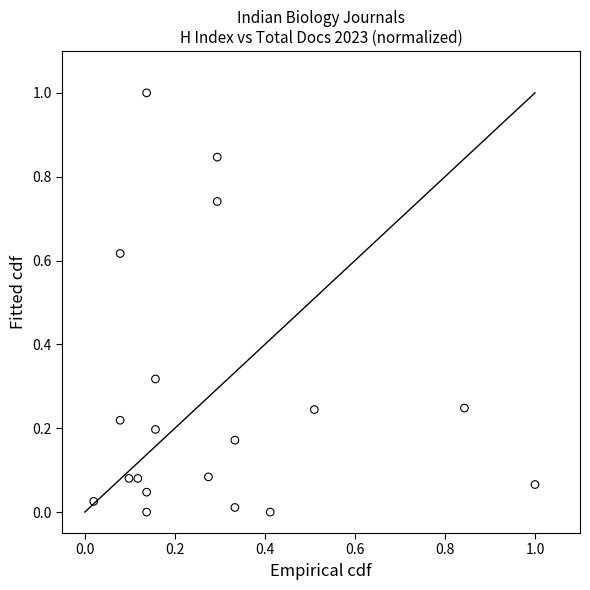

What is the range of Y values (max minus min)?

1.0